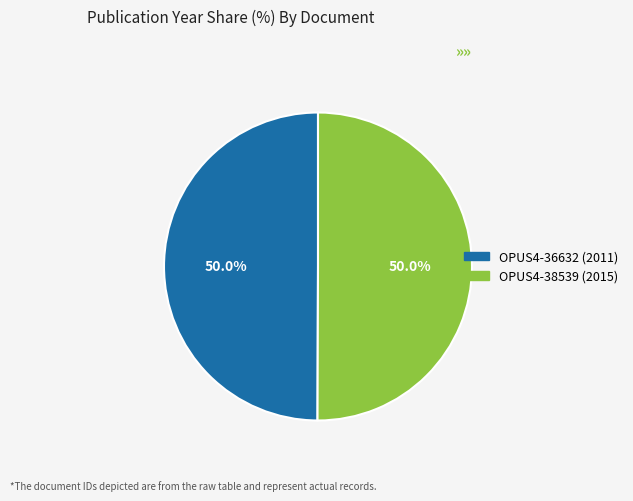

How many segments does this pie chart have?

2